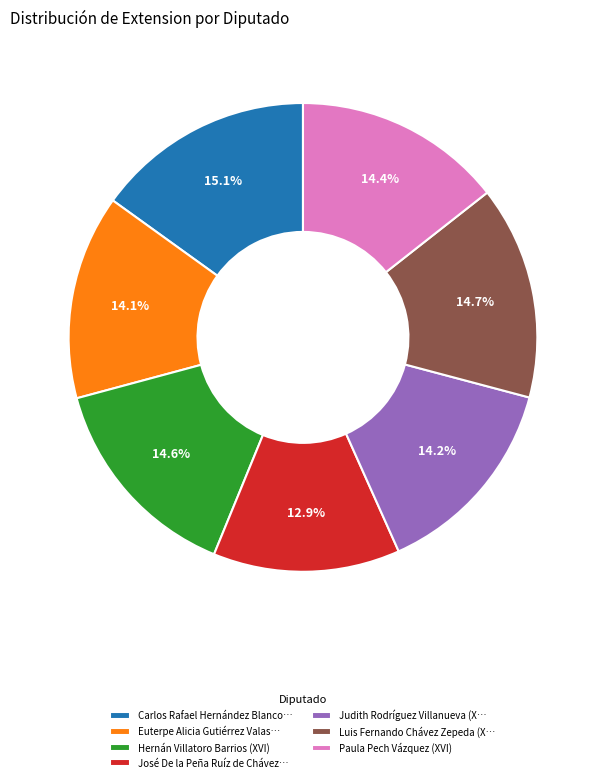

To the nearest percent, what is the difference between the largest and smallest slice percentages?

2%